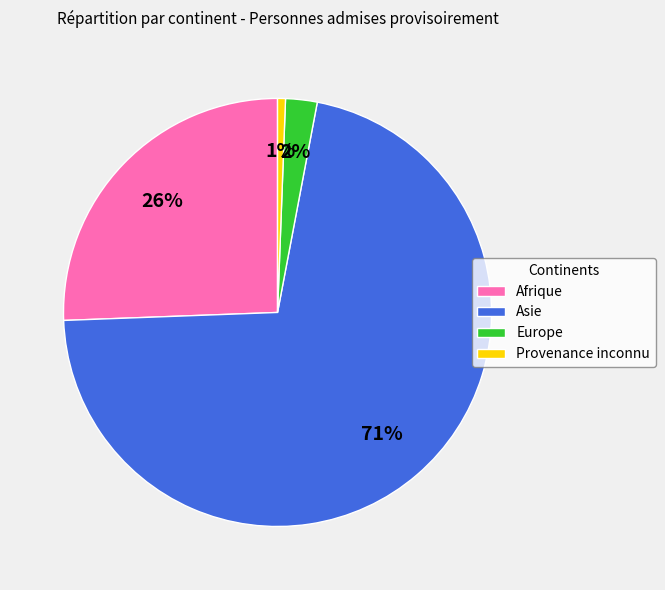

To the nearest percent, what is the combined percentage of Provenance inconnu and Asie?

72%